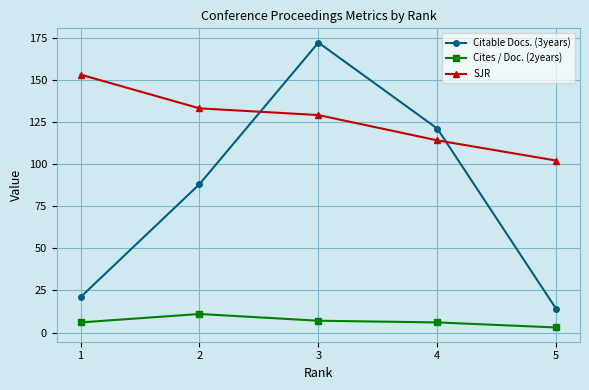

True or false: Cites / Doc. (2years) and Citable Docs. (3years) cross at least once.

False